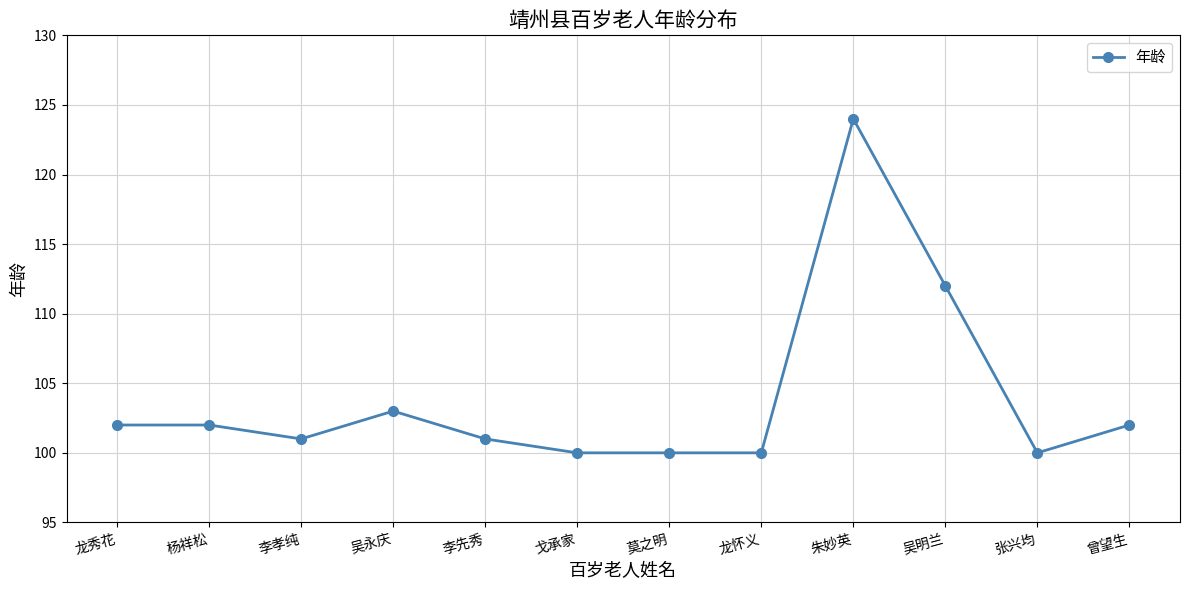

True or false: the data shows 101 at 李孝纯.

True